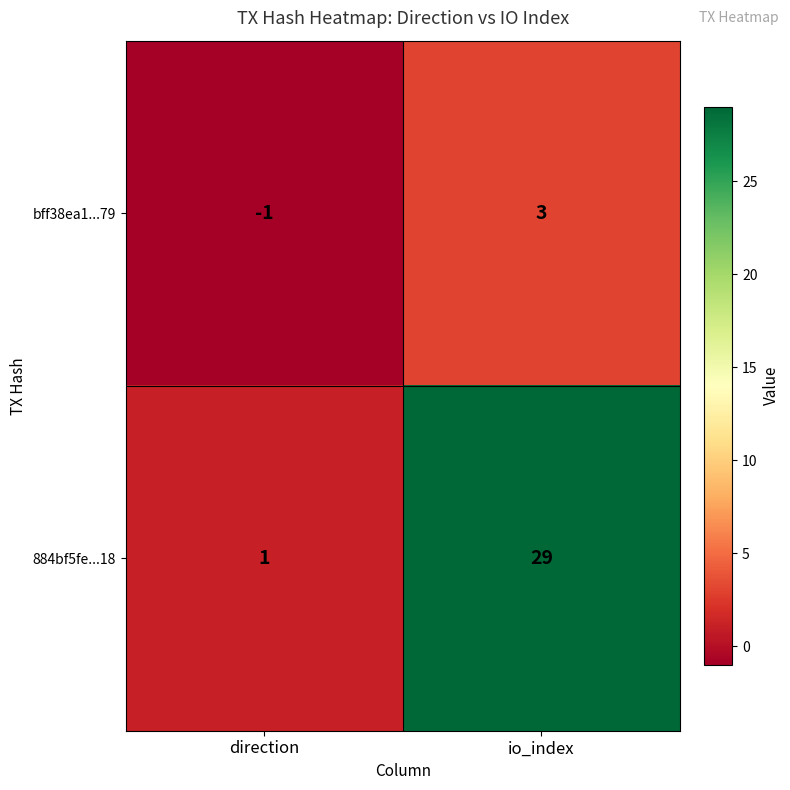

At direction, list the series in order from smallest to largest.

bff38ea1...79, 884bf5fe...18